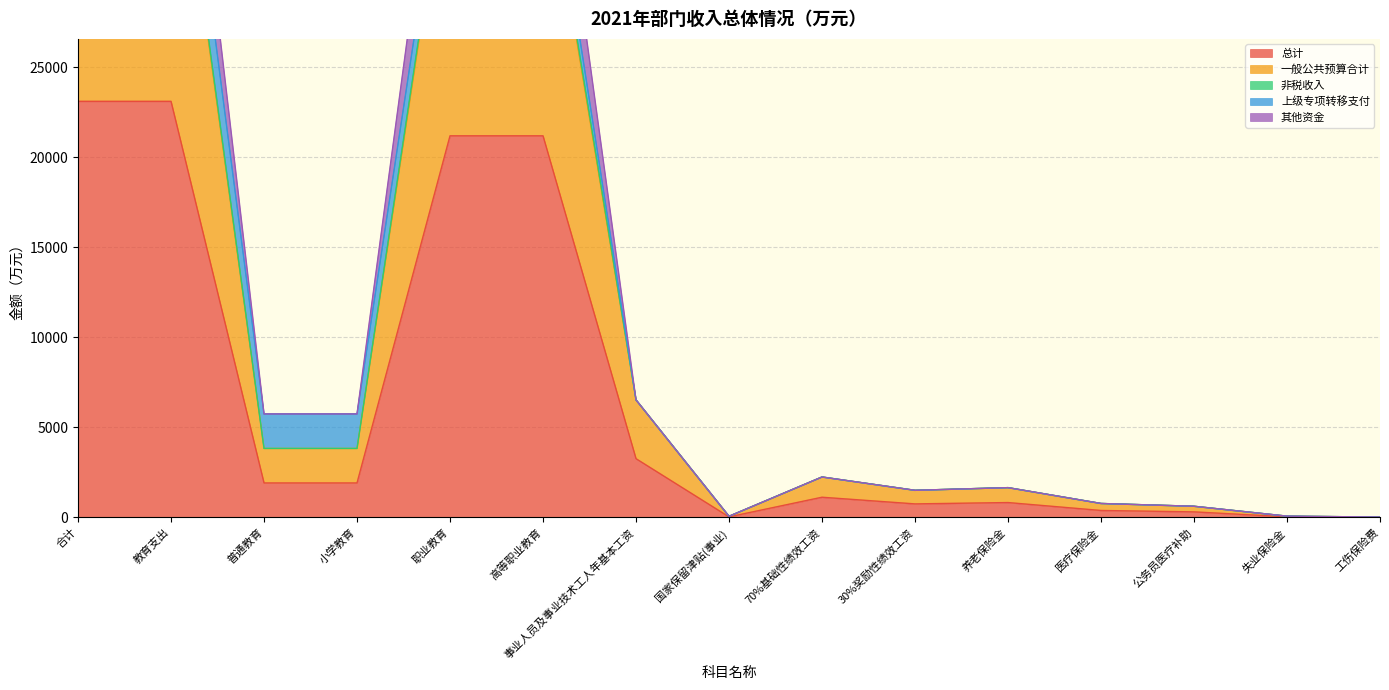

What is the greatest value displayed?

50011.6